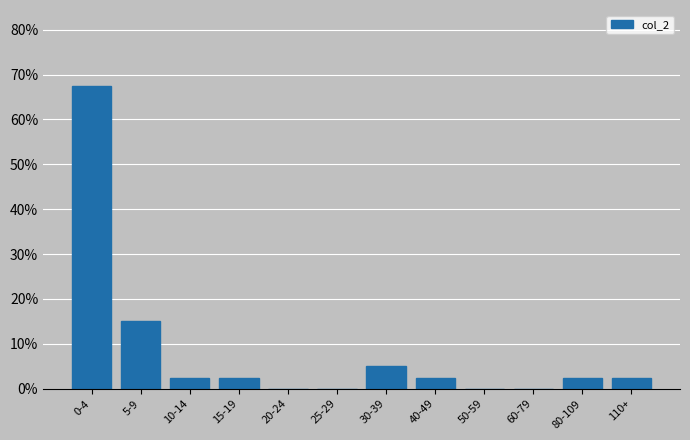

Reading right to left, extract all data points from this chart.

110+=2.5	80-109=2.5	60-79=0.0	50-59=0.0	40-49=2.5	30-39=5.0	25-29=0.0	20-24=0.0	15-19=2.5	10-14=2.5	5-9=15.0	0-4=67.5